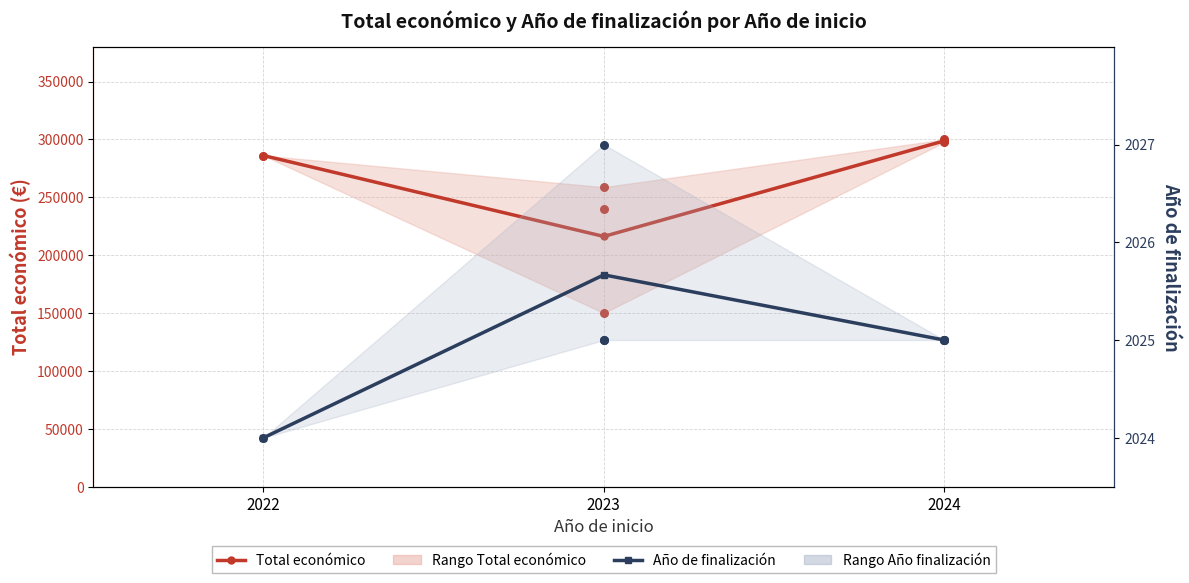

What are all the series names shown in the legend?

Total económico, Año de finalización